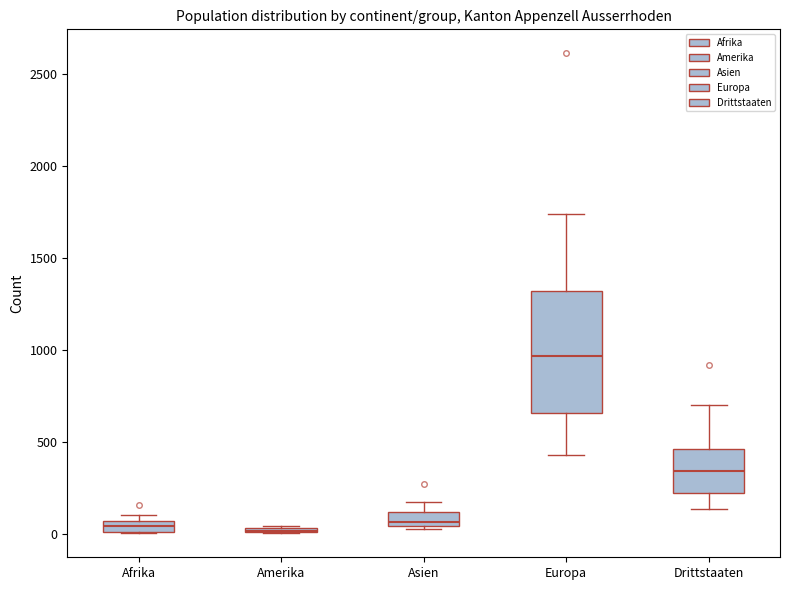

Comparing the boxes themselves (not the whiskers), which one is the tallest?

Europa